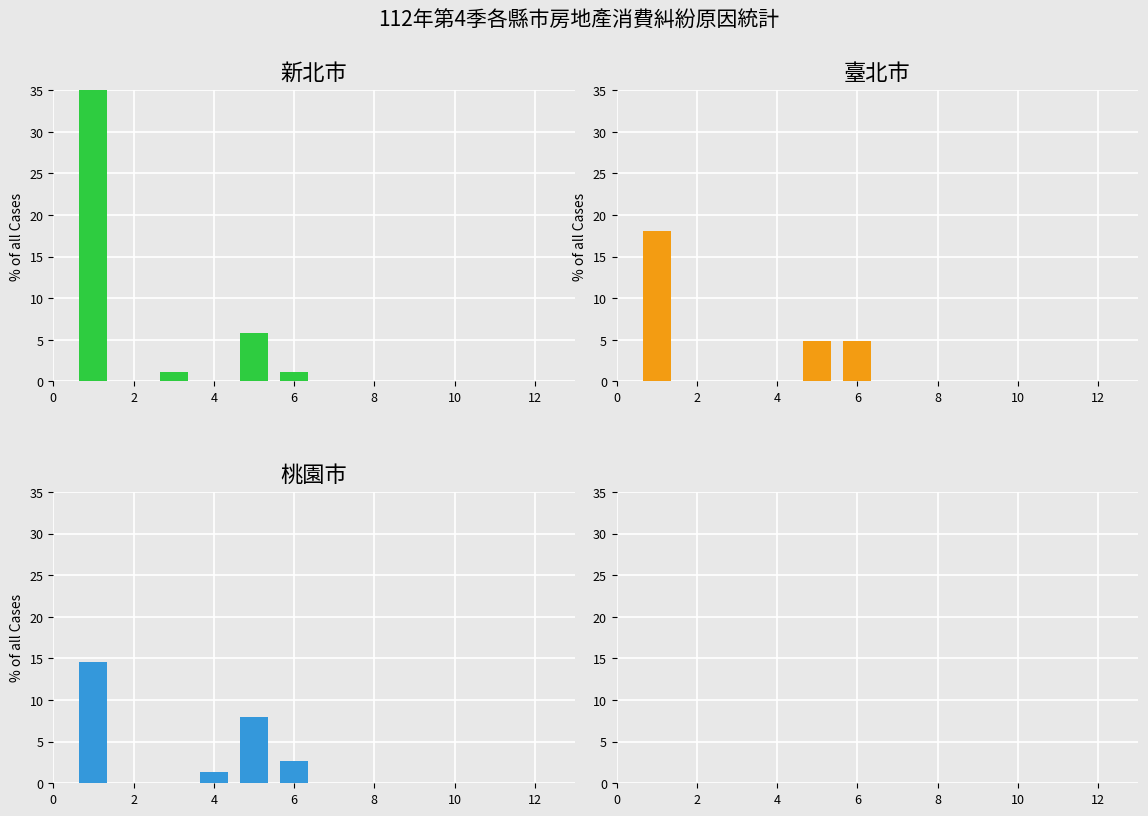

Which category has the lowest value across all series?

2